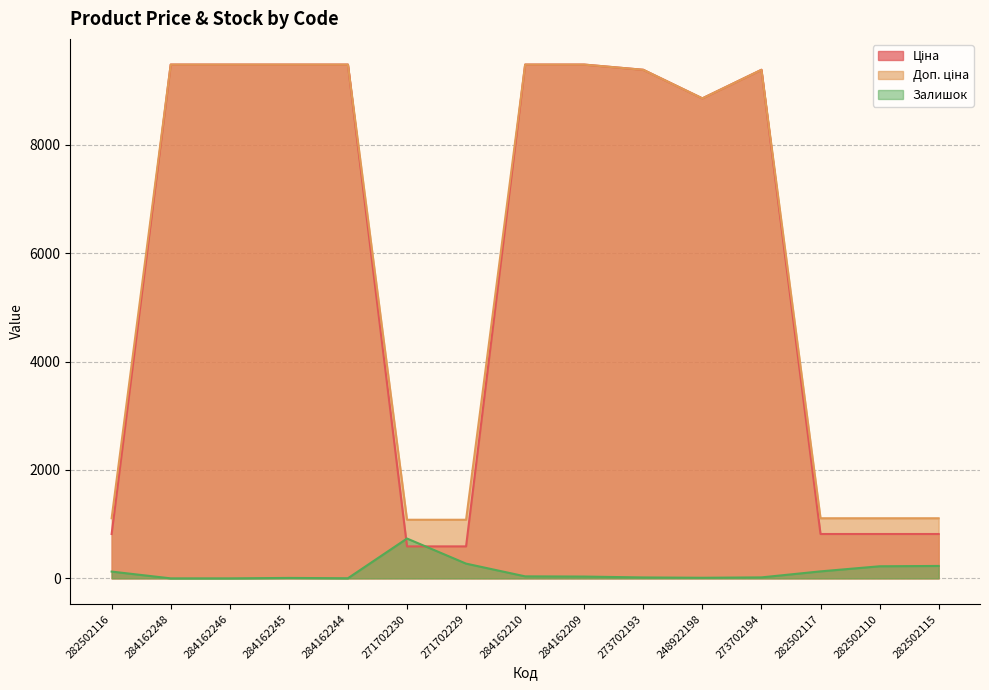

Reading left to right, what are all the values shown in this chart?

Ціна: 282502116=818.5	284162248=9480.1	284162246=9480.1	284162245=9480.1	284162244=9480.1	271702230=589.9	271702229=589.9	284162210=9480.1	284162209=9480.1	273702193=9384.0	248922198=8856.7	273702194=9384.0	282502117=818.5	282502110=818.5	282502115=818.5
Доп. ціна: 282502116=1109.2	284162248=9480.1	284162246=9480.1	284162245=9480.1	284162244=9480.1	271702230=1081.7	271702229=1081.7	284162210=9480.1	284162209=9480.1	273702193=9384.0	248922198=8856.7	273702194=9384.0	282502117=1109.2	282502110=1109.2	282502115=1109.2
Залишок: 282502116=125.0	284162248=0.0	284162246=0.0	284162245=8.0	284162244=2.0	271702230=735.0	271702229=272.0	284162210=37.0	284162209=33.0	273702193=17.0	248922198=11.0	273702194=18.0	282502117=129.0	282502110=223.0	282502115=229.0